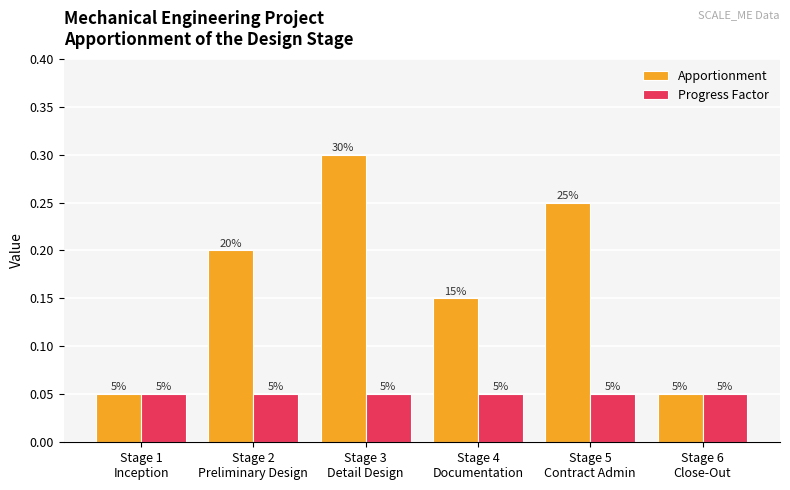

What is the minimum value for Progress Factor?

0.1